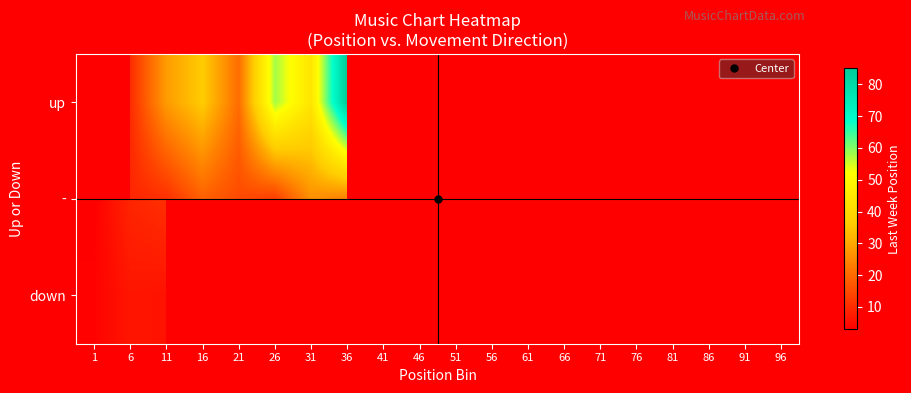

Is the value of down at 6 greater than the value of - at 91?

No